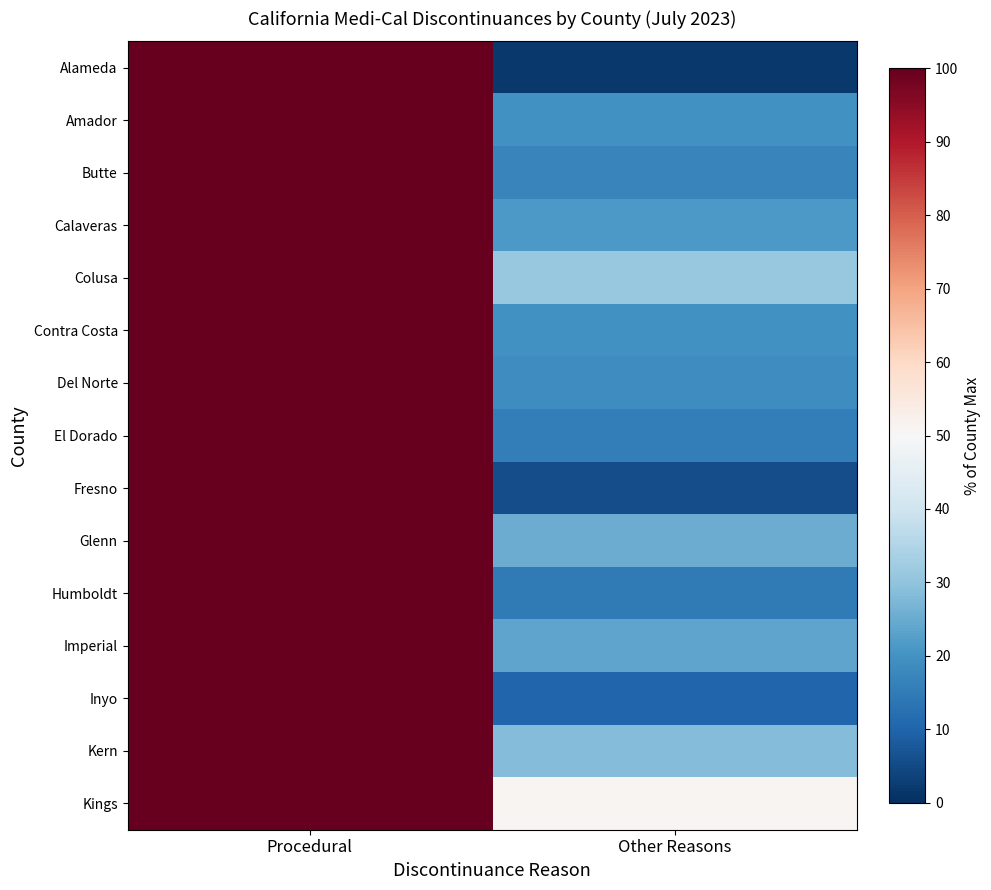

Reading left to right, what are all the values shown in this chart?

Alameda: Procedural=100.0	Other Reasons=1.9
Amador: Procedural=100.0	Other Reasons=19.7
Butte: Procedural=100.0	Other Reasons=17.0
Calaveras: Procedural=100.0	Other Reasons=21.4
Colusa: Procedural=100.0	Other Reasons=30.9
Contra Costa: Procedural=100.0	Other Reasons=19.7
Del Norte: Procedural=100.0	Other Reasons=19.1
El Dorado: Procedural=100.0	Other Reasons=15.3
Fresno: Procedural=100.0	Other Reasons=5.8
Glenn: Procedural=100.0	Other Reasons=25.0
Humboldt: Procedural=100.0	Other Reasons=14.8
Imperial: Procedural=100.0	Other Reasons=23.8
Inyo: Procedural=100.0	Other Reasons=10.4
Kern: Procedural=100.0	Other Reasons=28.5
Kings: Procedural=100.0	Other Reasons=50.9